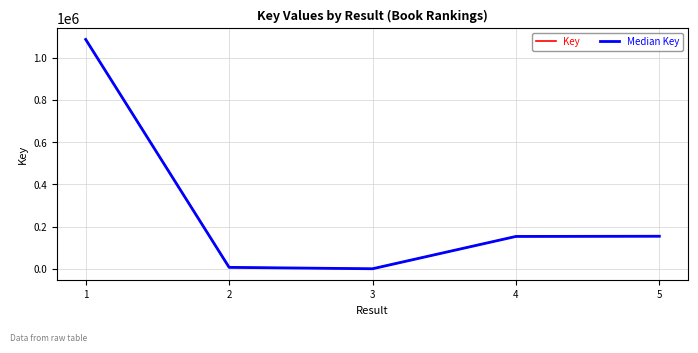

Does the chart display data point markers on the line(s)?

No